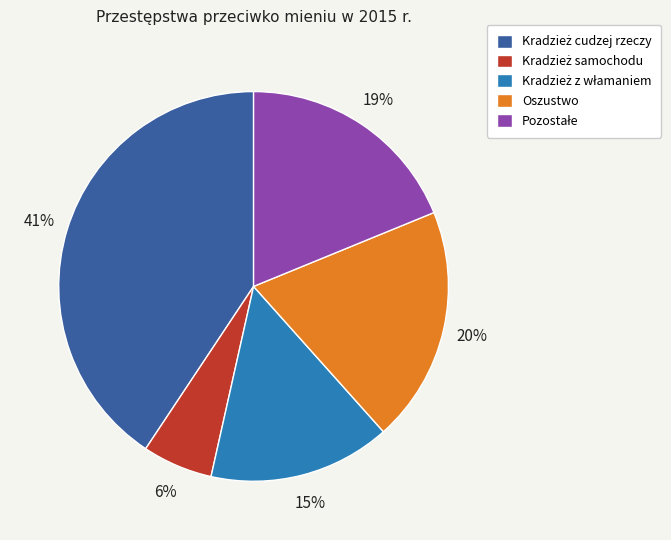

Count the number of slices in the pie.

5